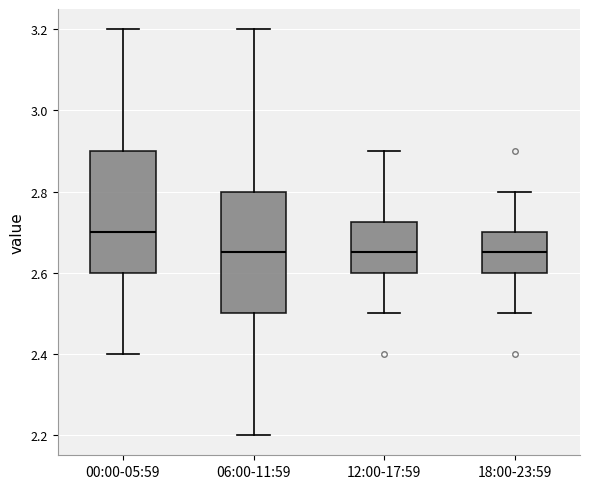

Which box has the highest median line?

00:00-05:59